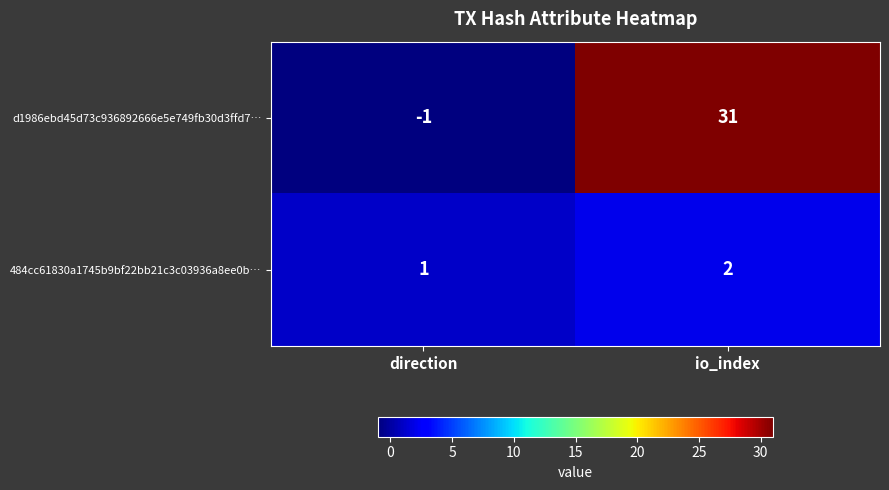

The 484cc61830a1745b9bf22bb21c3c03936a8ee0b… series shows 2 at io_index. True or false?

True